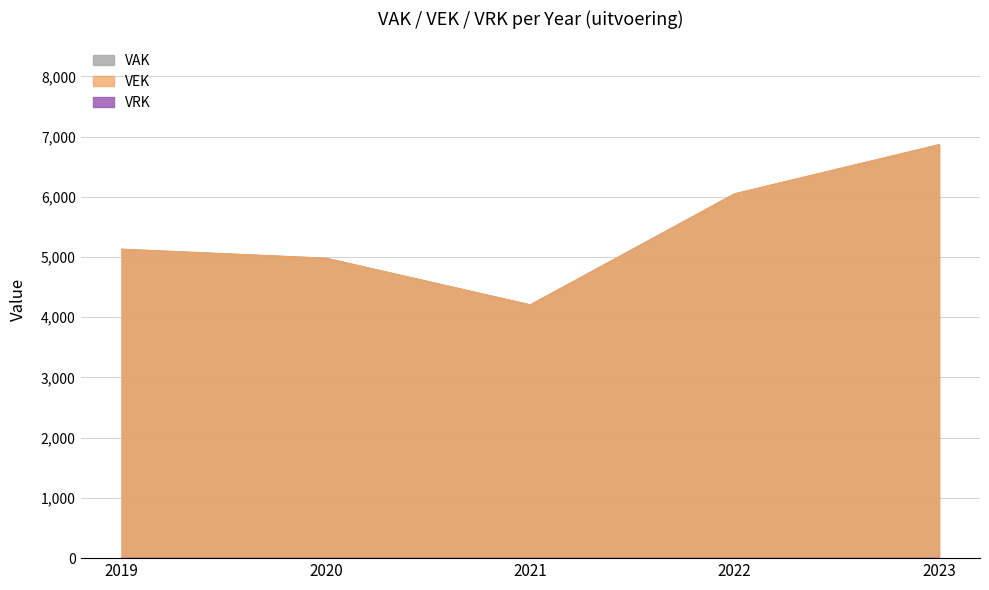

What is the total value across all series at 2022?

12102